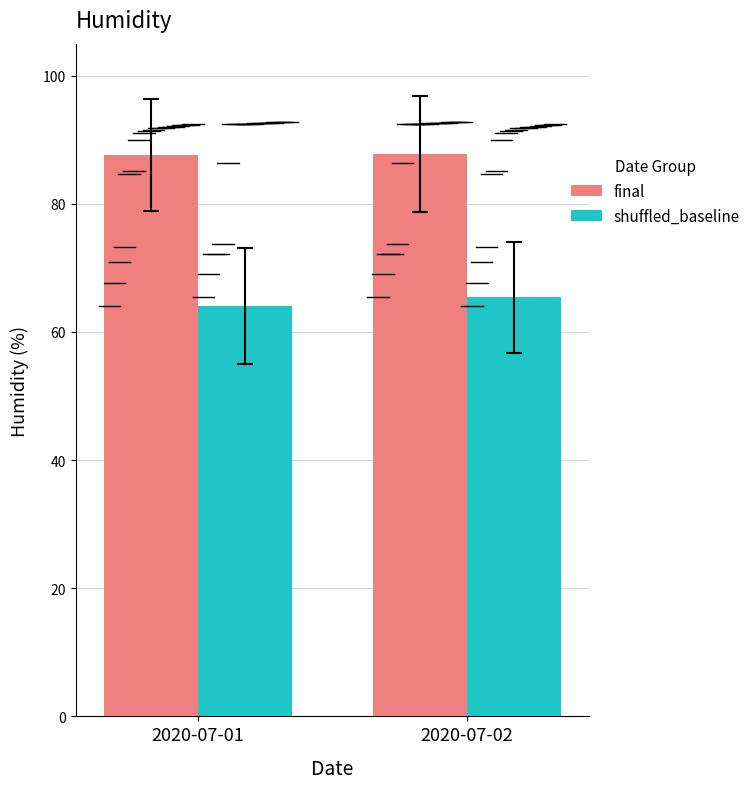

True or false: final has a value of 87.8 at 2020-07-02.

True